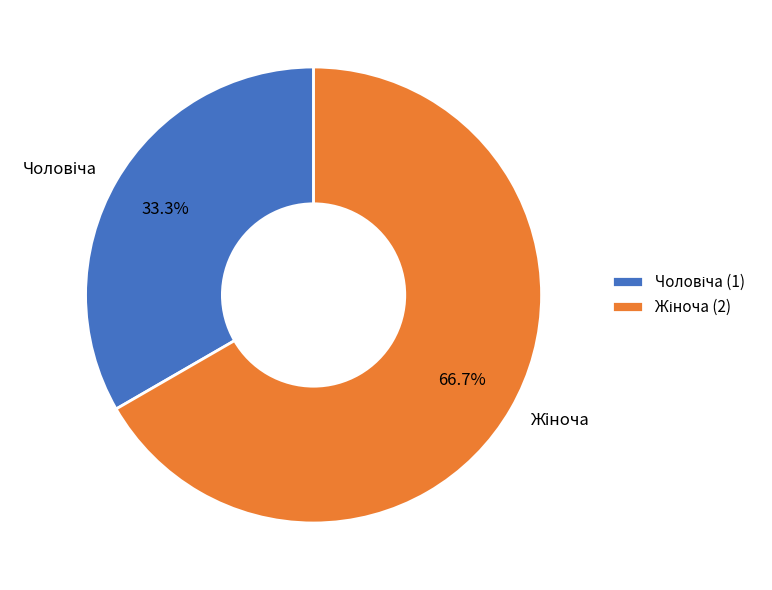

To the nearest percent, what is the average slice percentage?

50%